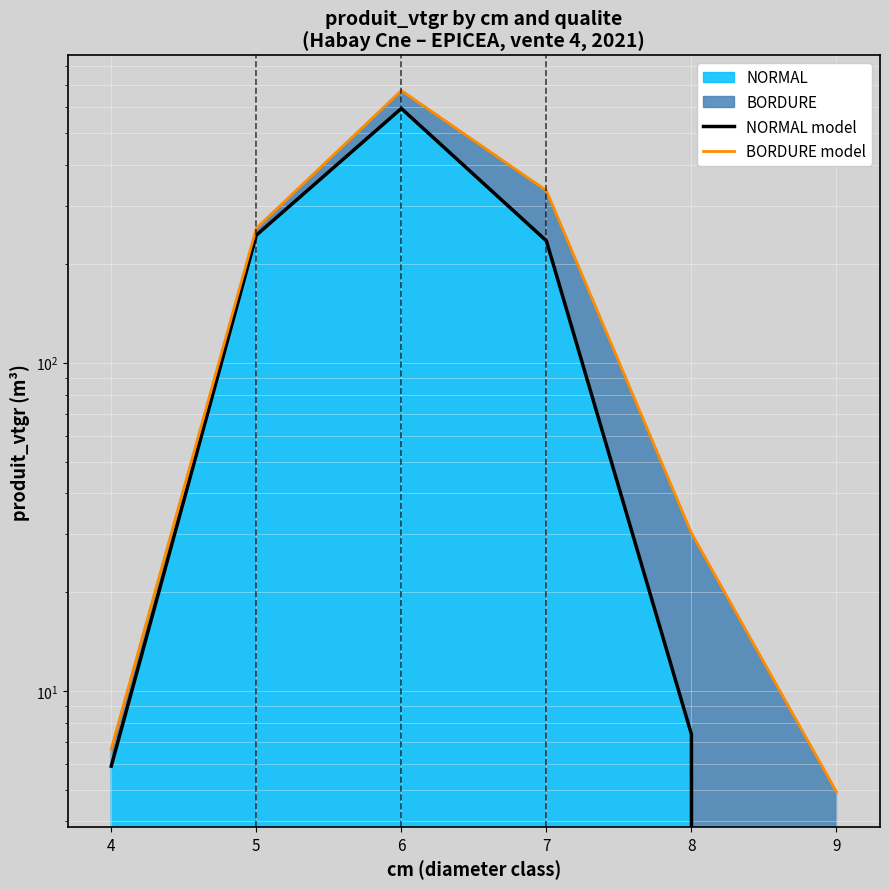

What is the total value across all series at 5?

501.7